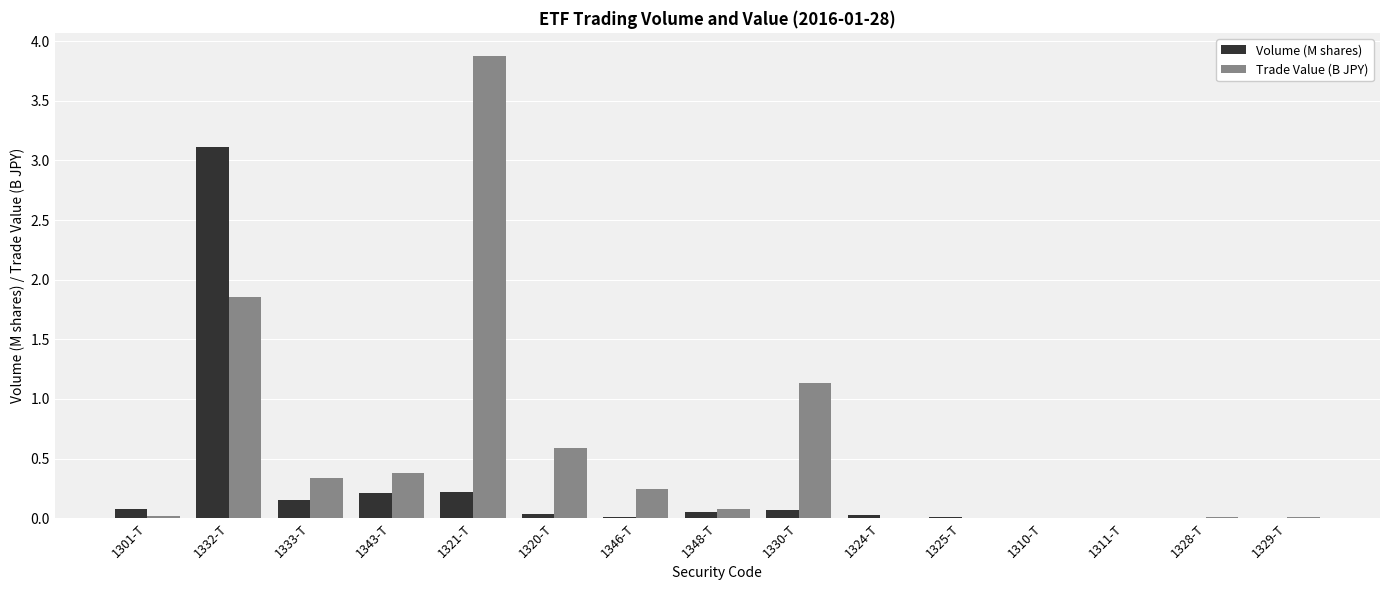

At which label is Trade Value (B JPY) closest to 1?

1330-T